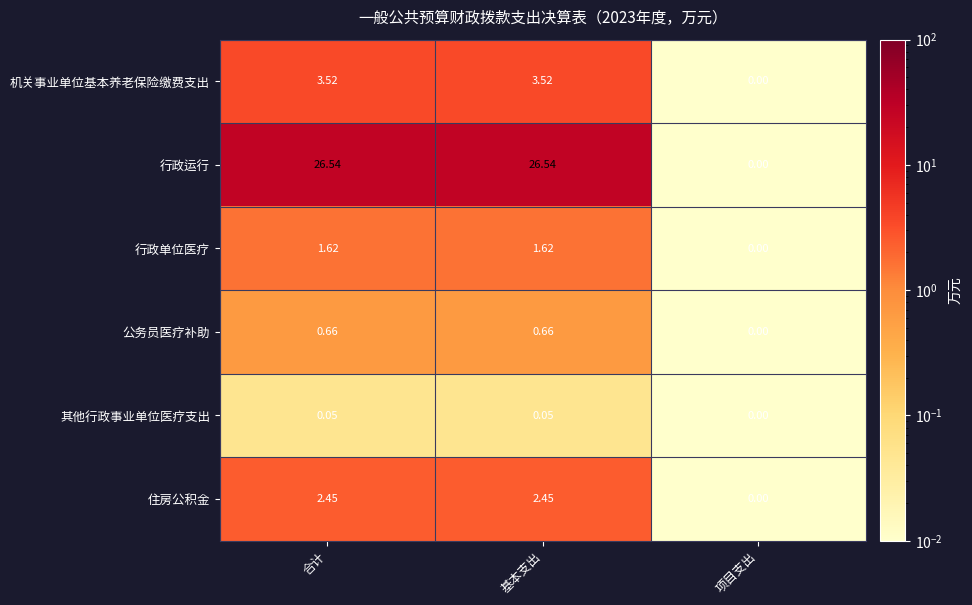

Which series has the largest total across all categories?

行政运行